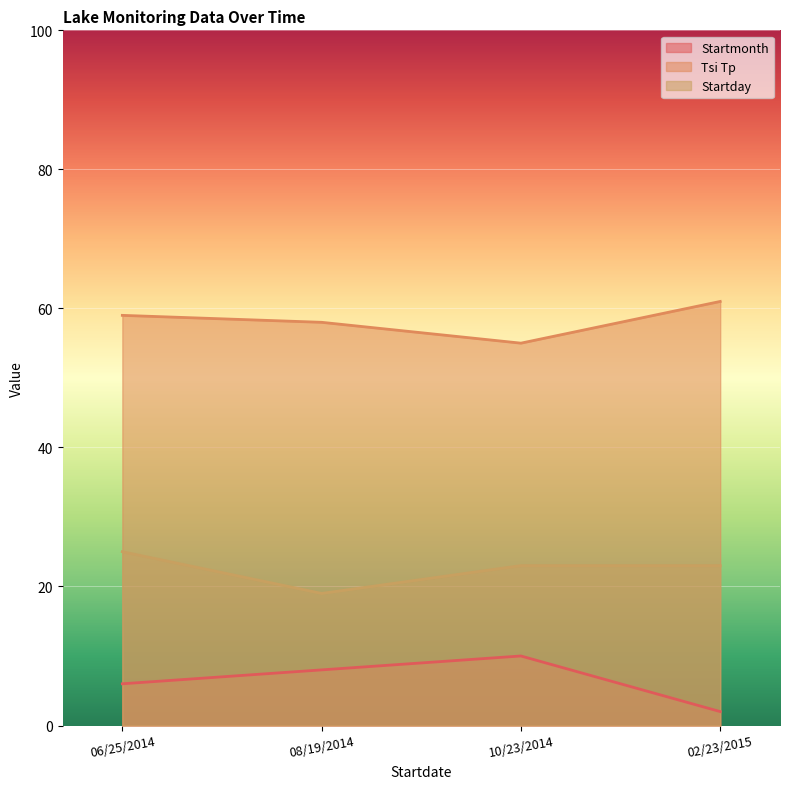

At which label does Startmonth reach its peak?

10/23/2014